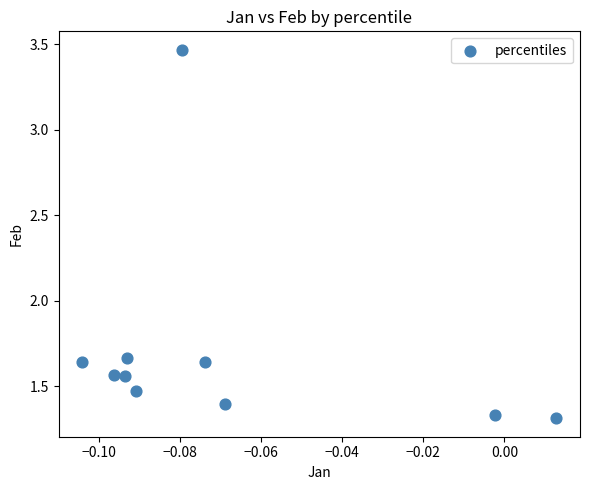

What is the range of Y values (max minus min)?

2.2